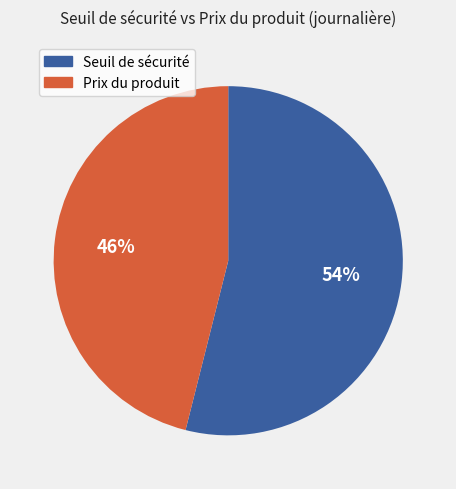

Approximately how many times larger is the value at Seuil de sécurité compared to Prix du produit?

1.2